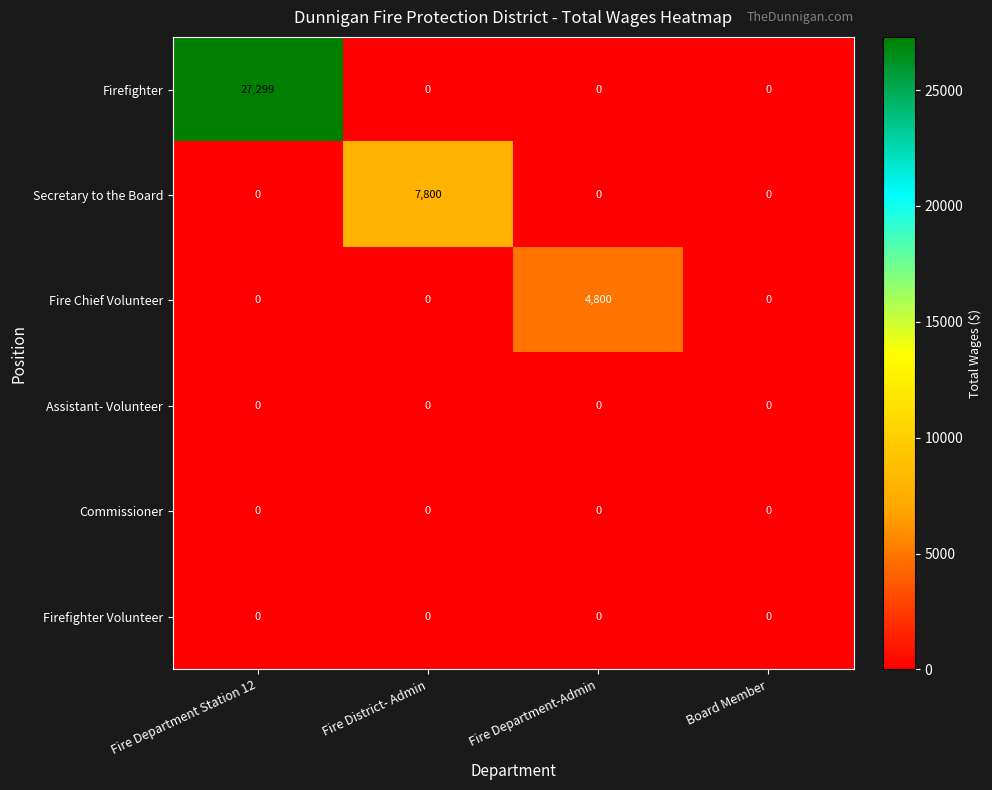

What is the maximum value shown in the chart?

27299